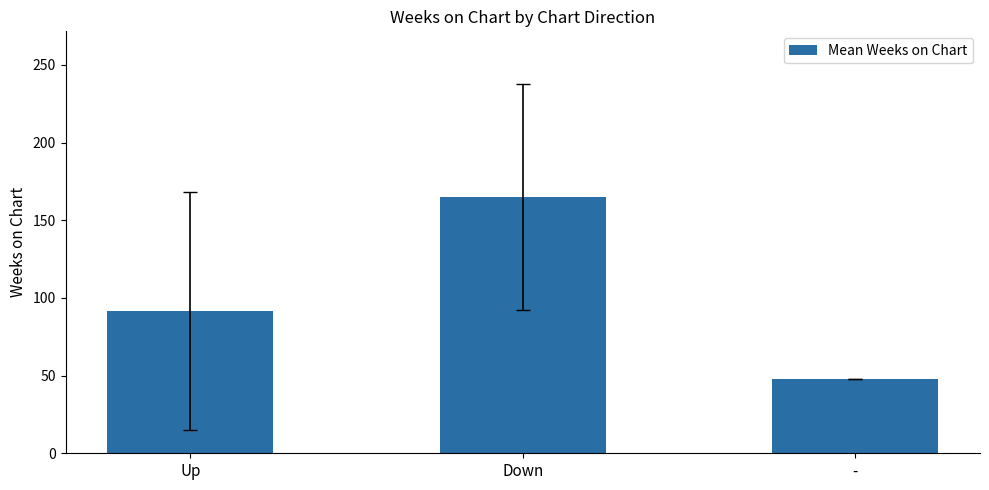

The value at Up is 91.5. True or false?

True